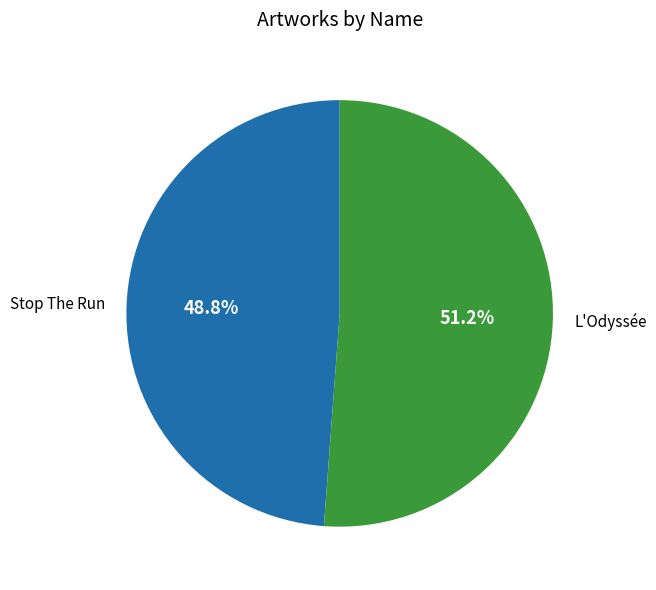

Is L'Odyssée the majority of the pie?

Yes